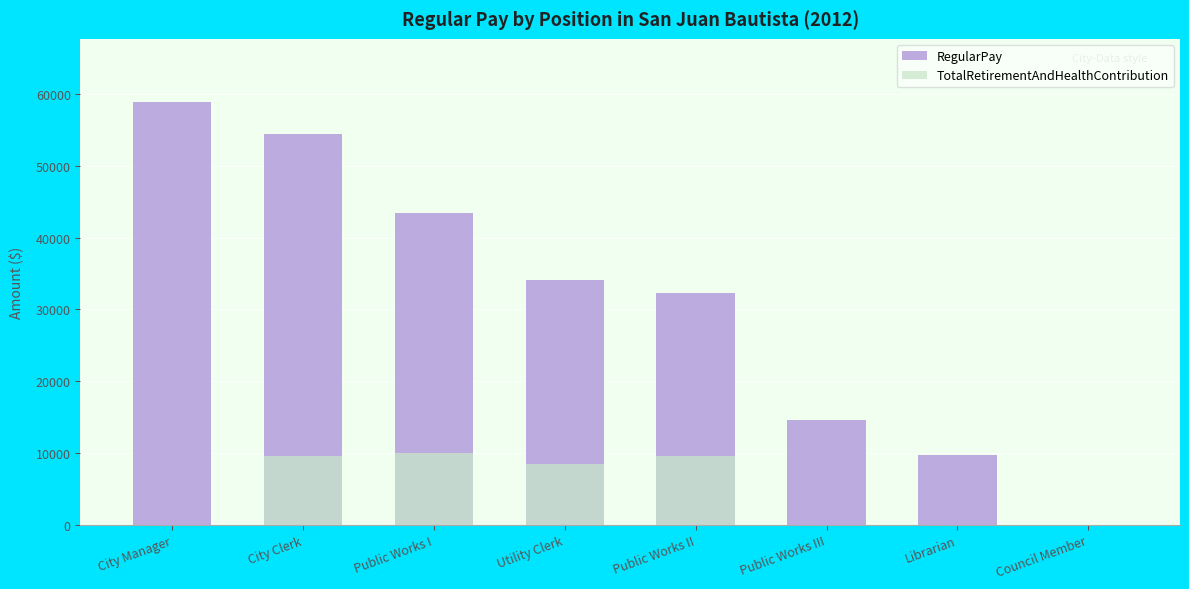

What is the maximum value for TotalRetirementAndHealthContribution?

9953